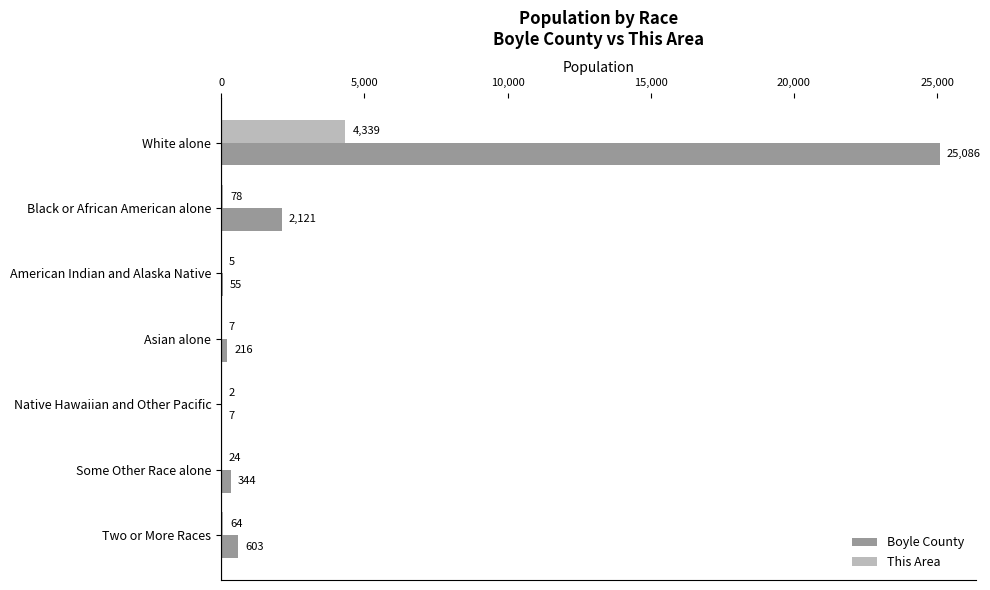

Which series has the largest range (max minus min)?

Boyle County